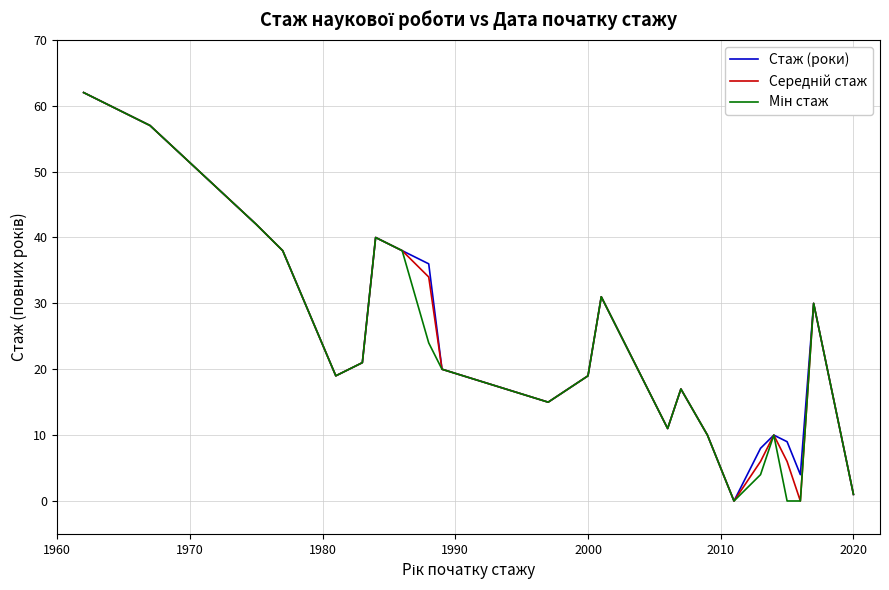

What is the greatest value displayed?

62